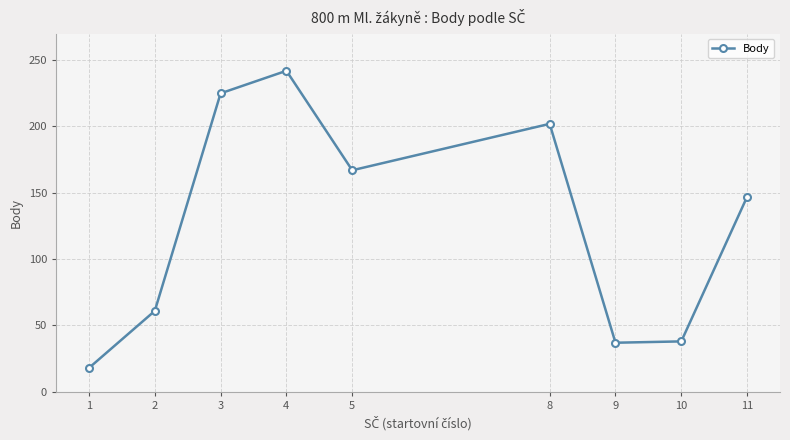

What is the greatest value displayed?

242